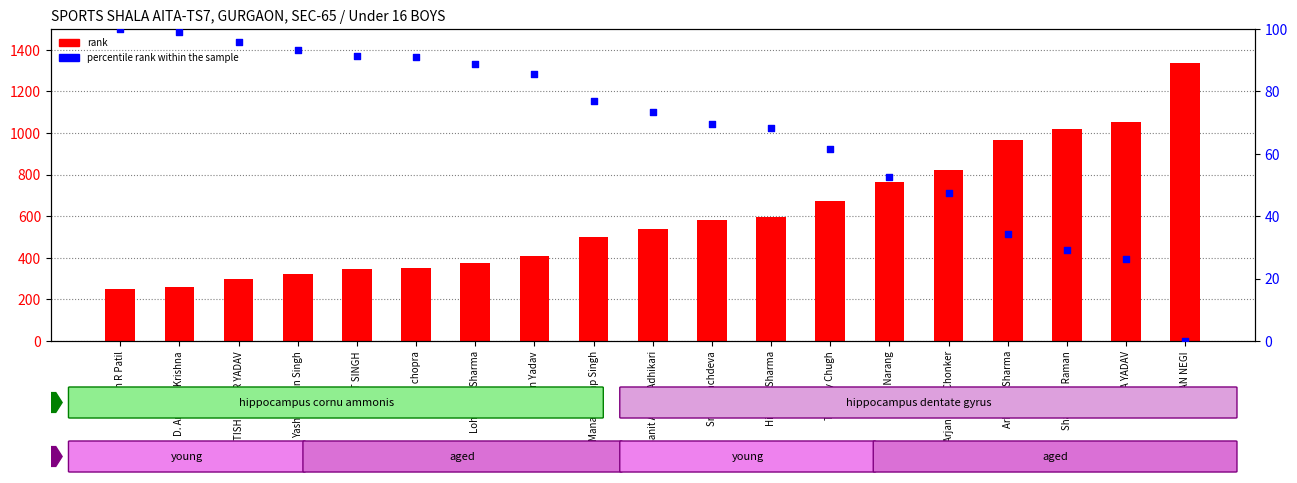

Is the value of percentile rank within the sample at Shashwat Raman greater than the value of rank at Himalya Sharma?

No